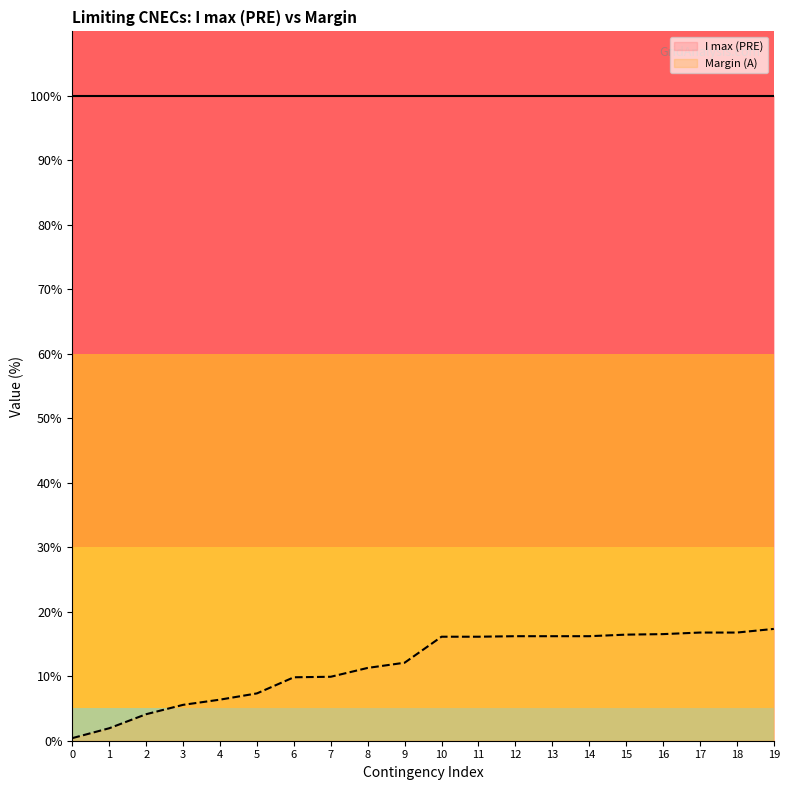

At which category is the sum across all series the highest?

19